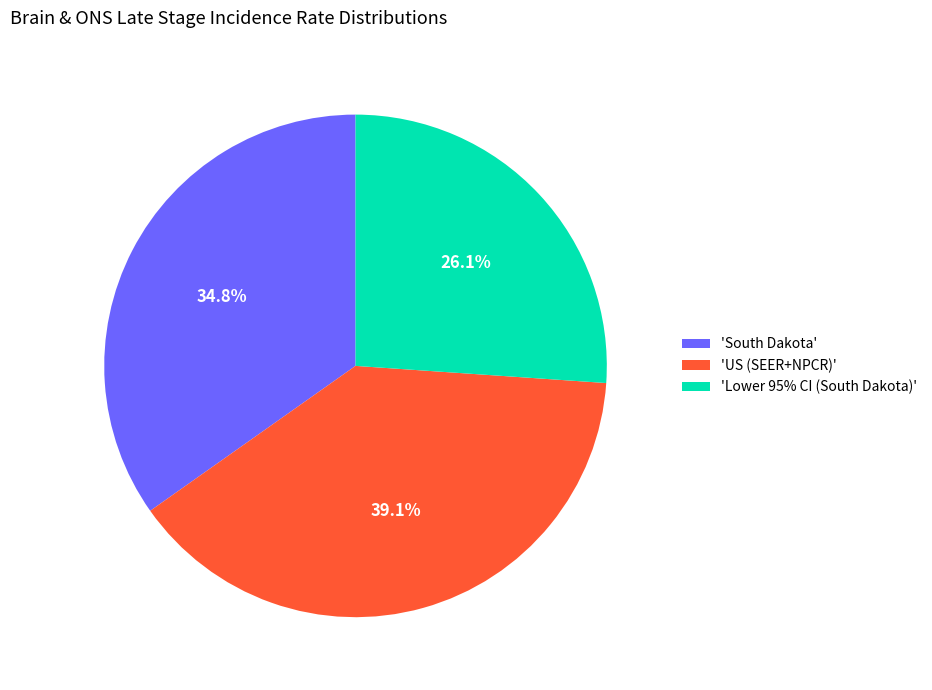

Which slice is the largest?

'US (SEER+NPCR)'